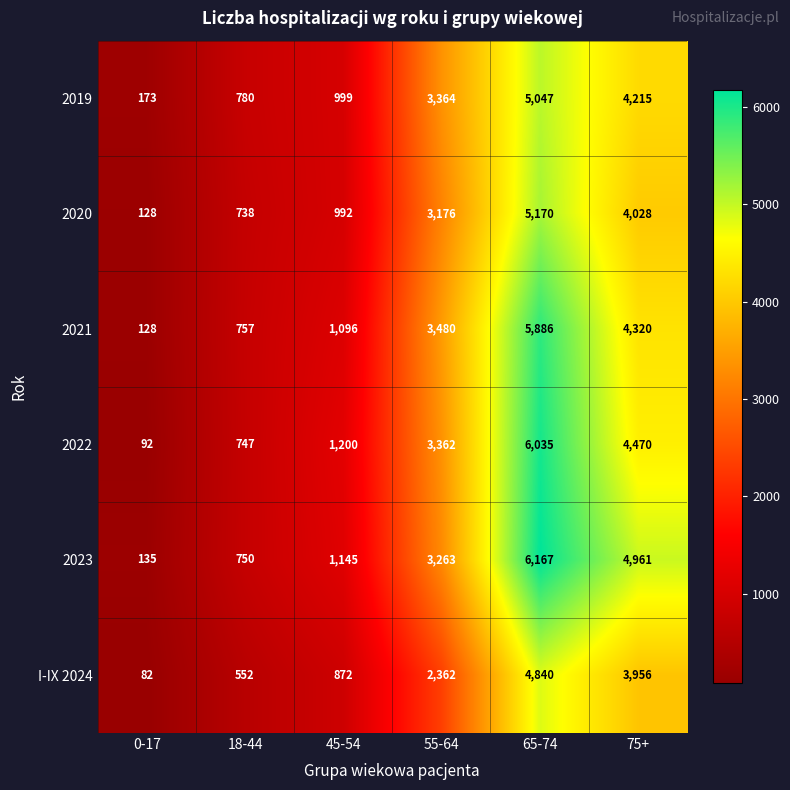

Which series has the largest total across all categories?

2023